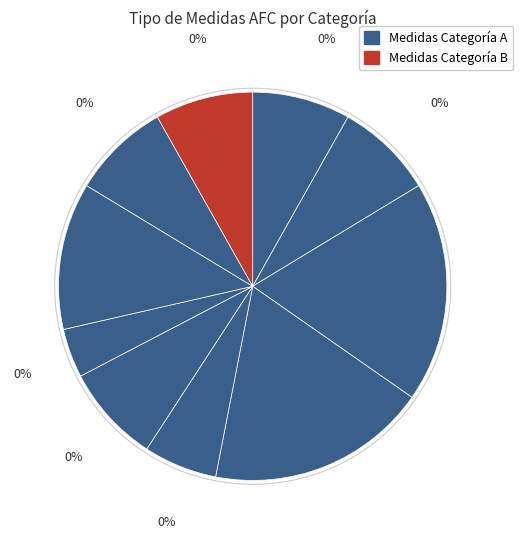

To the nearest percent, what is the combined percentage of 7.6 and 7.4?

12%